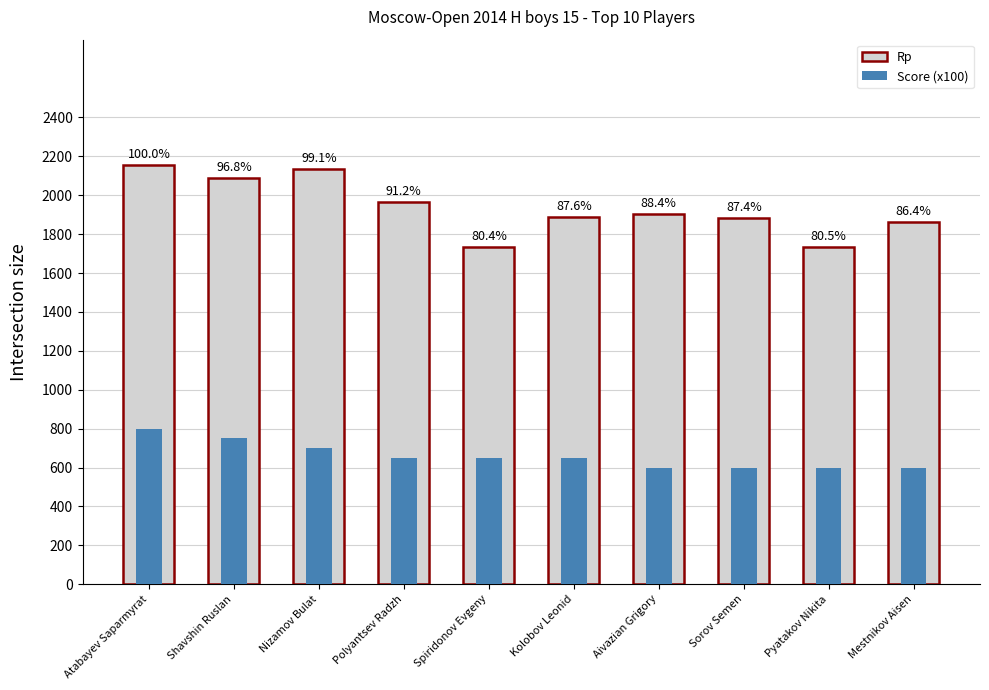

At which category is the sum across all series the highest?

Atabayev Saparmyrat